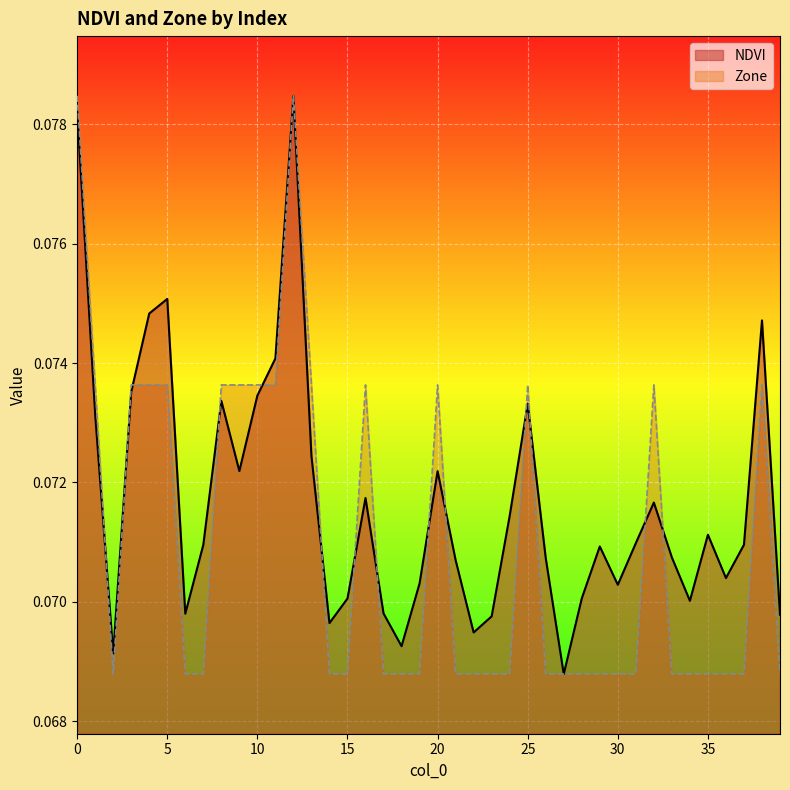

Which has a higher value, 13 or 30?

13